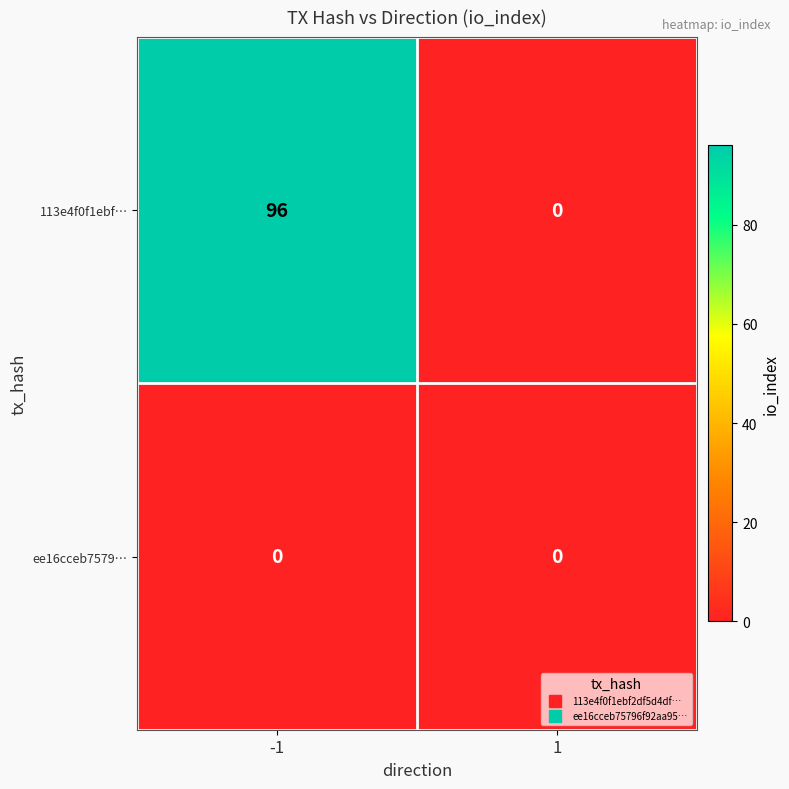

Reading left to right, what are all the values shown in this chart?

113e4f0f1ebf…: -1=96	1=0
ee16cceb7579…: -1=0	1=0